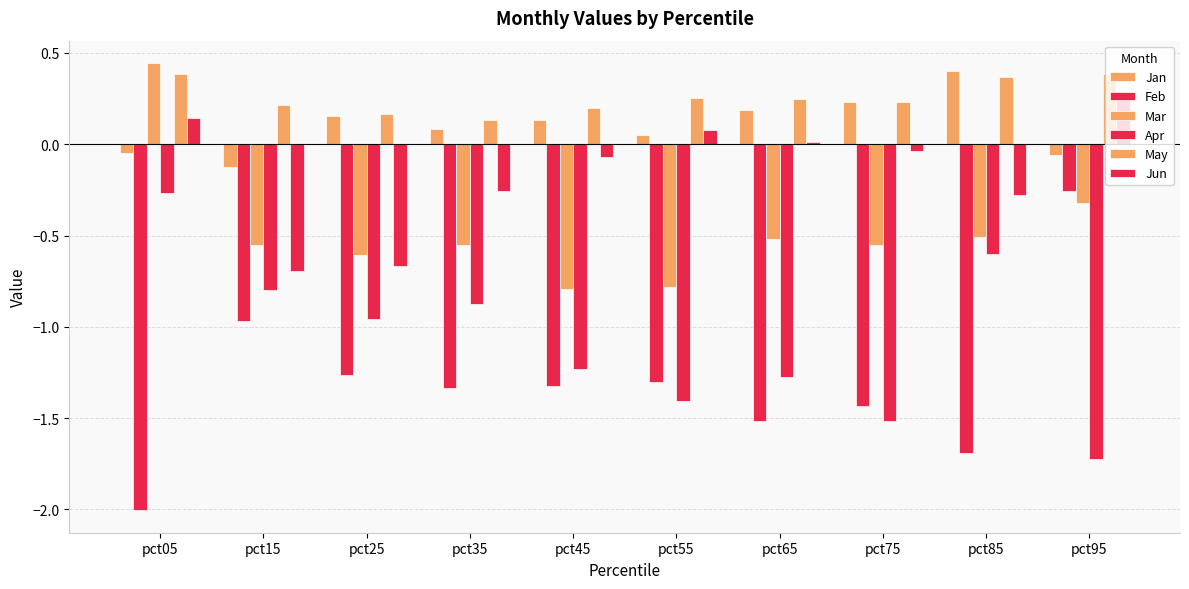

How many groups of bars are there?

10